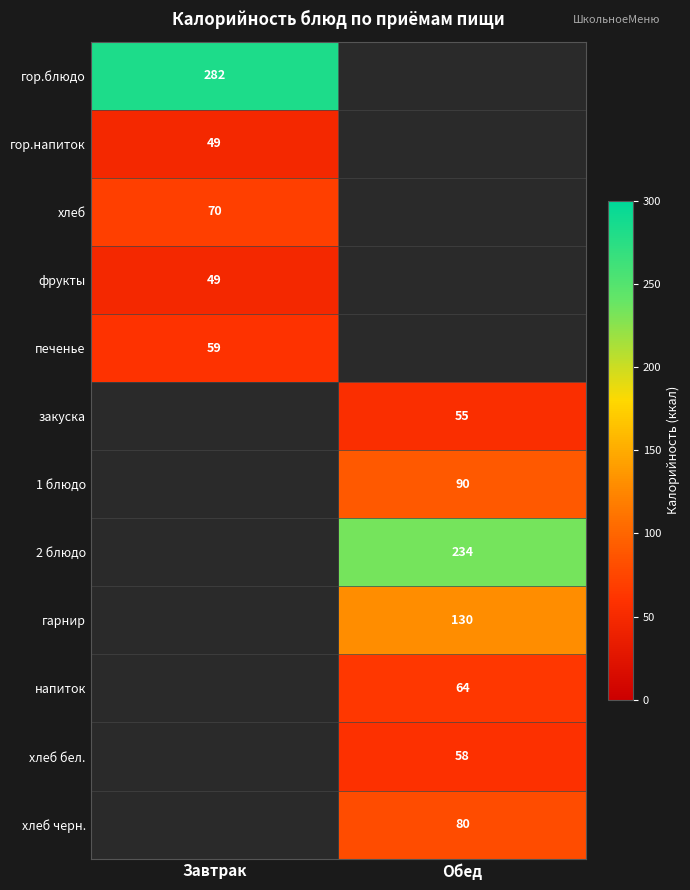

What is the greatest value displayed?

282.0